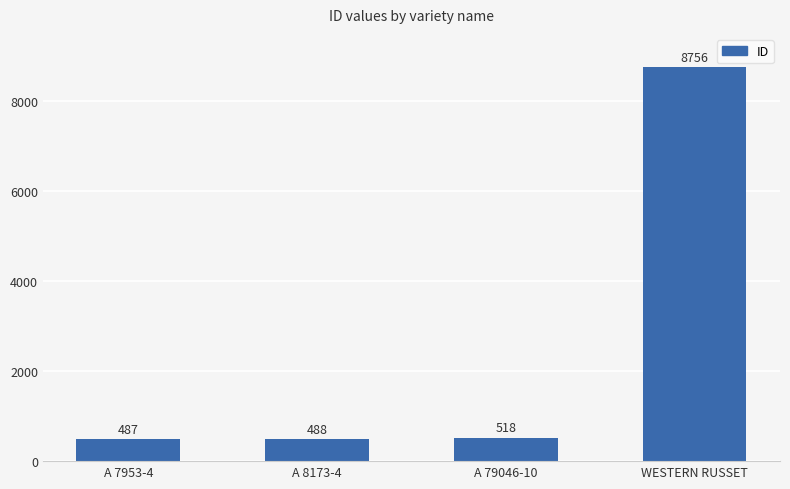

Reading left to right, list all the values displayed in this chart.

A 7953-4=487	A 8173-4=488	A 79046-10=518	WESTERN RUSSET=8756